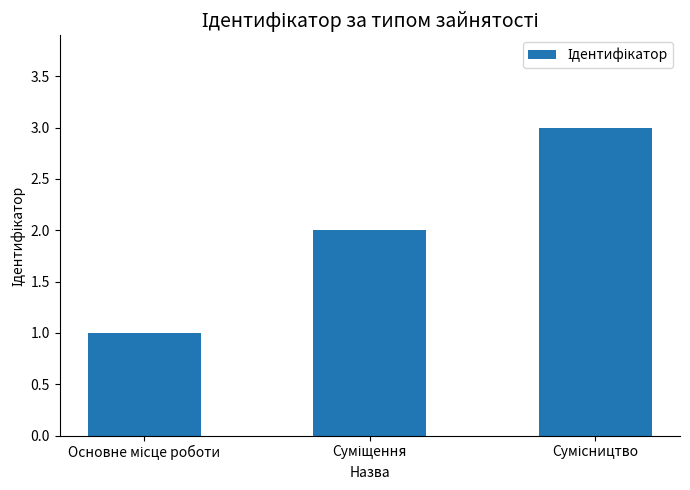

What is the maximum value shown in the chart?

3